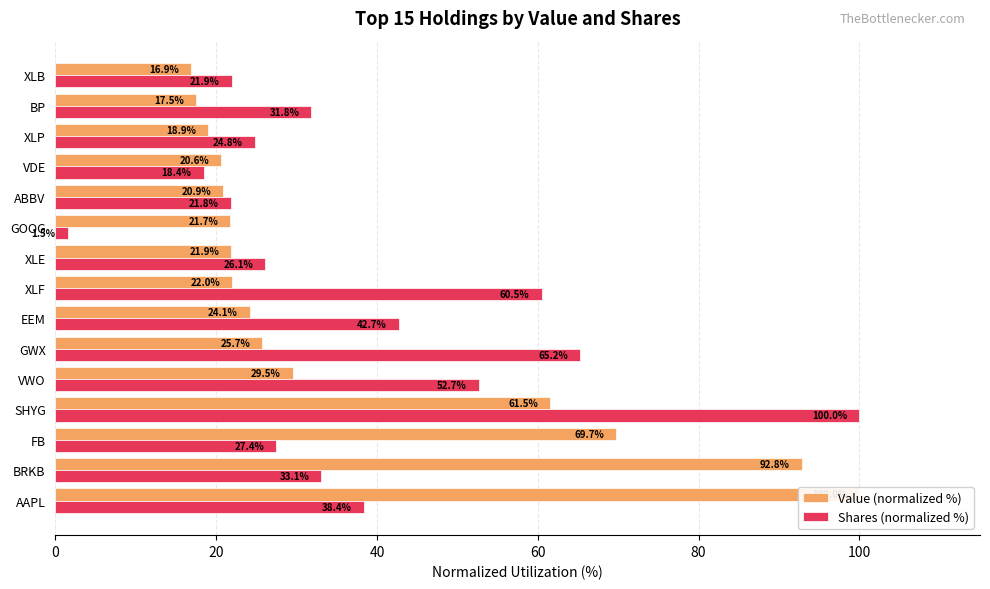

What are all the series names shown in the legend?

Value (normalized %), Shares (normalized %)